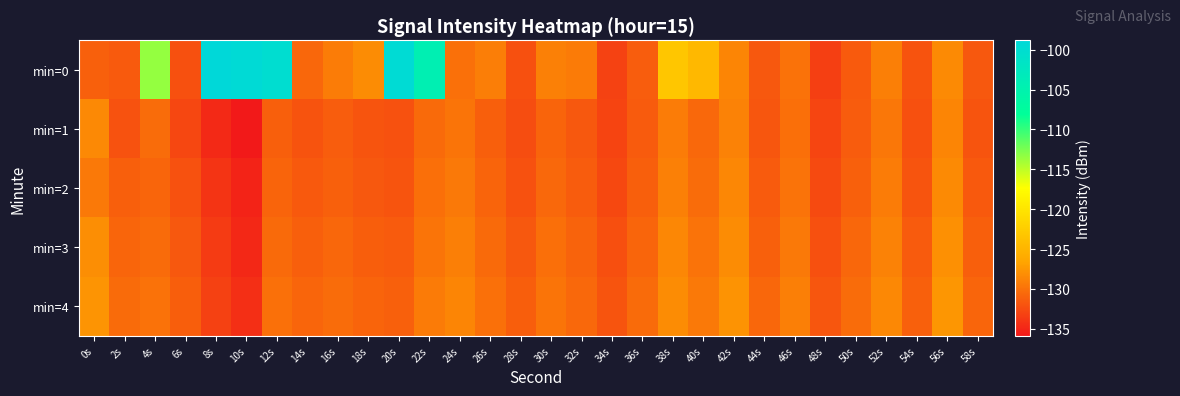

Reading left to right, extract all data points from this chart.

min=0: 0s=-131.1	2s=-131.5	4s=-113.4	6s=-132.2	8s=-98.8	10s=-99.3	12s=-100.1	14s=-130.7	16s=-129.3	18s=-128.3	20s=-99.5	22s=-104.4	24s=-130.1	26s=-129.1	28s=-132.2	30s=-129.0	32s=-129.4	34s=-133.2	36s=-131.3	38s=-123.2	40s=-124.7	42s=-128.8	44s=-131.7	46s=-130.0	48s=-133.3	50s=-131.6	52s=-129.1	54s=-132.0	56s=-128.3	58s=-131.7
min=1: 0s=-128.4	2s=-132.1	4s=-130.4	6s=-132.8	8s=-134.7	10s=-135.9	12s=-131.2	14s=-132.0	16s=-131.4	18s=-131.9	20s=-132.1	22s=-130.5	24s=-129.8	26s=-131.2	28s=-132.4	30s=-130.9	32s=-131.7	34s=-133.0	36s=-131.5	38s=-129.3	40s=-130.6	42s=-128.9	44s=-131.8	46s=-130.2	48s=-132.9	50s=-131.4	52s=-129.6	54s=-132.2	56s=-128.7	58s=-131.9
min=2: 0s=-129.5	2s=-131.2	4s=-130.8	6s=-132.1	8s=-134.0	10s=-135.2	12s=-130.9	14s=-131.6	16s=-131.1	18s=-131.7	20s=-131.9	22s=-130.2	24s=-129.5	26s=-130.9	28s=-132.1	30s=-130.6	32s=-131.4	34s=-132.7	36s=-131.2	38s=-129.0	40s=-130.3	42s=-128.6	44s=-131.5	46s=-129.9	48s=-132.6	50s=-131.1	52s=-129.3	54s=-131.9	56s=-128.4	58s=-131.6
min=3: 0s=-128.1	2s=-130.8	4s=-130.4	6s=-131.7	8s=-133.6	10s=-134.8	12s=-130.5	14s=-131.2	16s=-130.7	18s=-131.3	20s=-131.5	22s=-129.8	24s=-129.1	26s=-130.5	28s=-131.7	30s=-130.2	32s=-131.0	34s=-132.3	36s=-130.8	38s=-128.6	40s=-129.9	42s=-128.2	44s=-131.1	46s=-129.5	48s=-132.2	50s=-130.7	52s=-128.9	54s=-131.5	56s=-128.0	58s=-131.2
min=4: 0s=-127.7	2s=-130.4	4s=-130.0	6s=-131.3	8s=-133.2	10s=-134.4	12s=-130.1	14s=-130.8	16s=-130.3	18s=-130.9	20s=-131.1	22s=-129.4	24s=-128.7	26s=-130.1	28s=-131.3	30s=-129.8	32s=-130.6	34s=-131.9	36s=-130.4	38s=-128.2	40s=-129.5	42s=-127.8	44s=-130.7	46s=-129.1	48s=-131.8	50s=-130.3	52s=-128.5	54s=-131.1	56s=-127.6	58s=-130.8